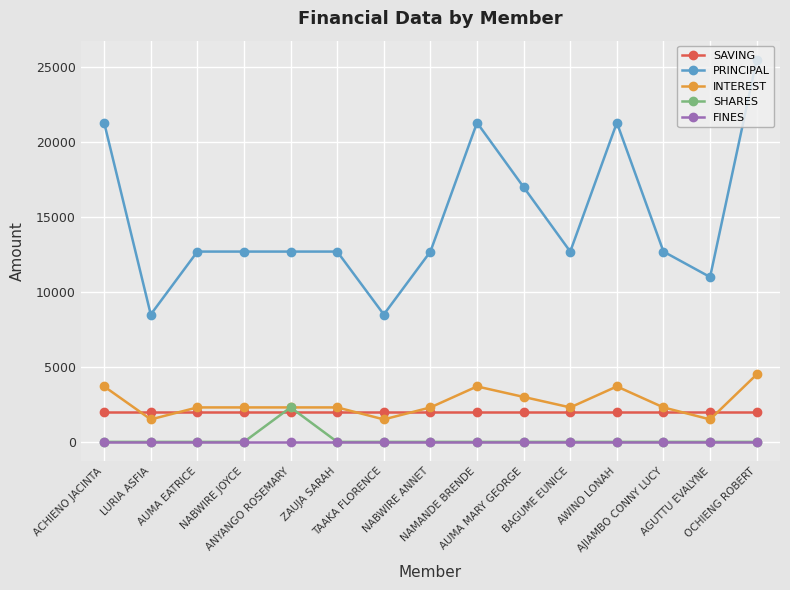

Where is PRINCIPAL nearest to the value 17000?

AUMA MARY GEORGE